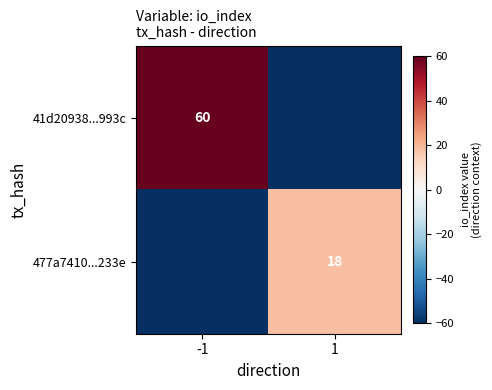

True or false: 477a7410...233e has a value of 18 at 1.

True